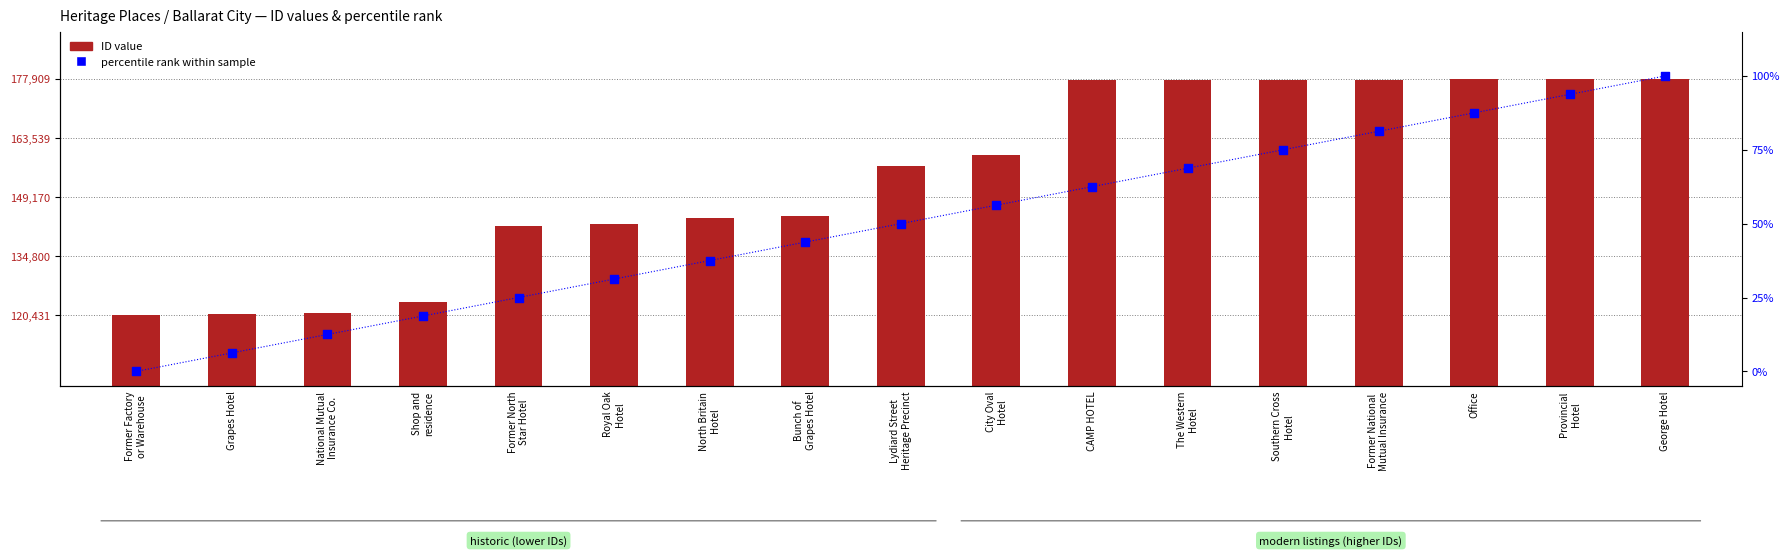

Which series reaches the minimum Y coordinate?

percentile rank within sample